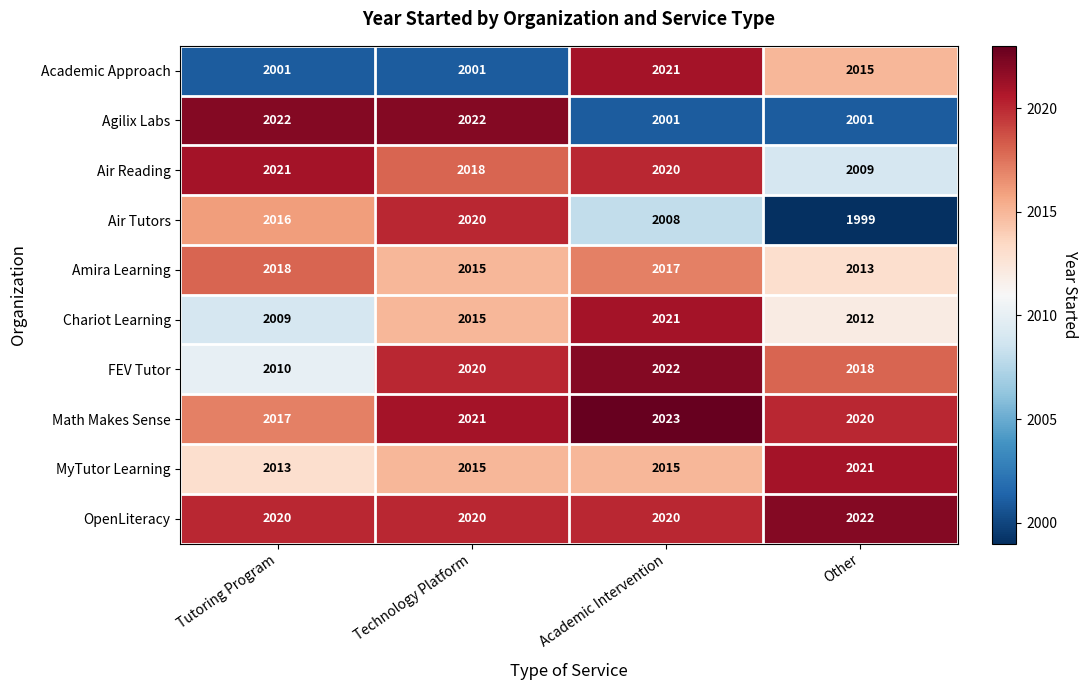

Is it true that Air Reading equals 823 at Tutoring Program?

False